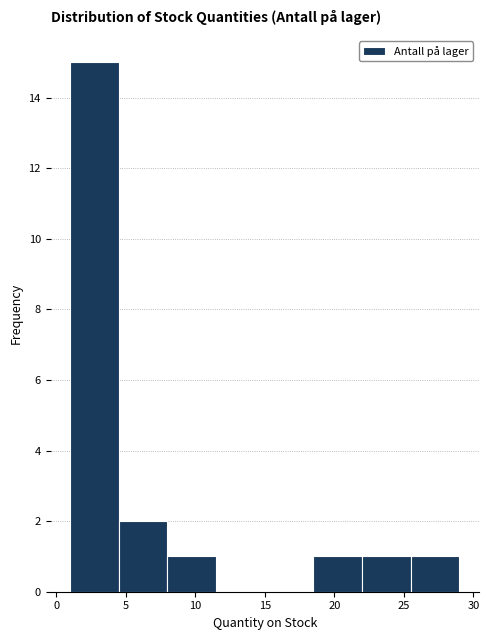

Reading left to right, list every bar in this chart as the range it spans on the x-axis followed by its height. The values are not printed on the chart, so give them approximately, as read against the axis.

1.0 to 4.5: 15
4.5 to 8.0: 2
8.0 to 11.5: 1
11.5 to 15.0: 0
15.0 to 18.5: 0
18.5 to 22.0: 1
22.0 to 25.5: 1
25.5 to 29.0: 1